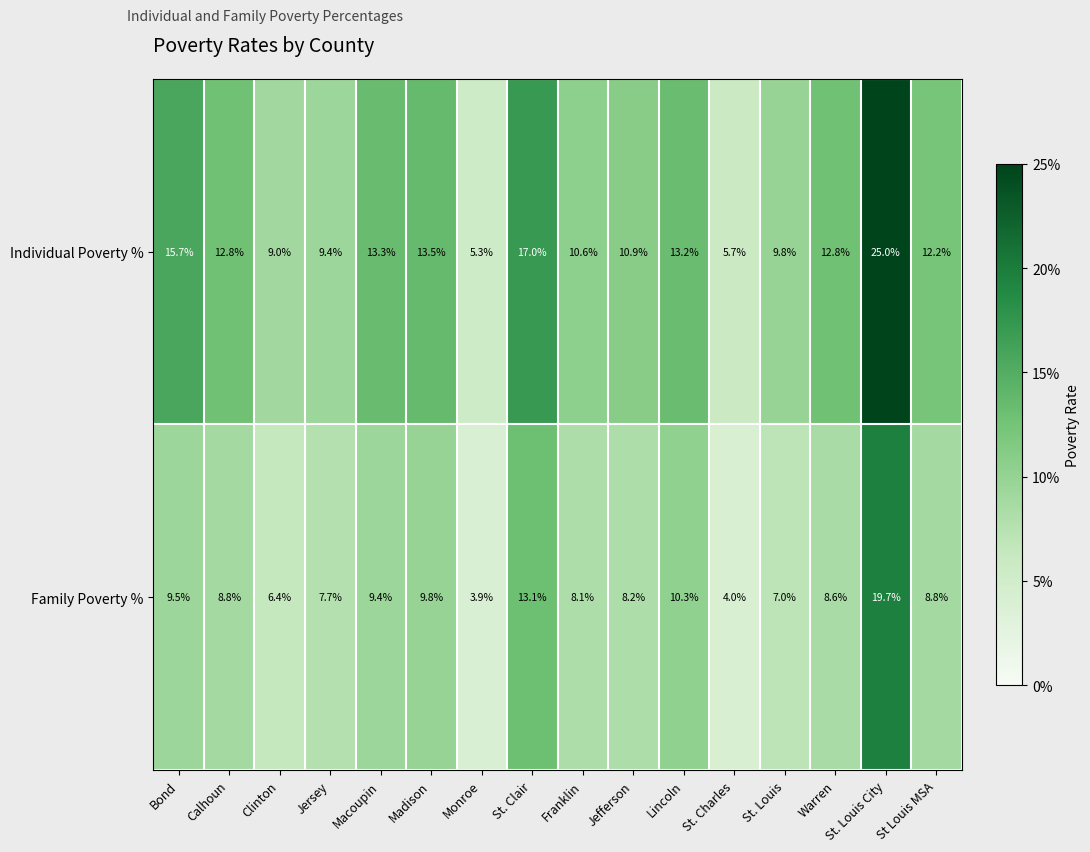

Which label corresponds to the smallest value in the chart?

Monroe